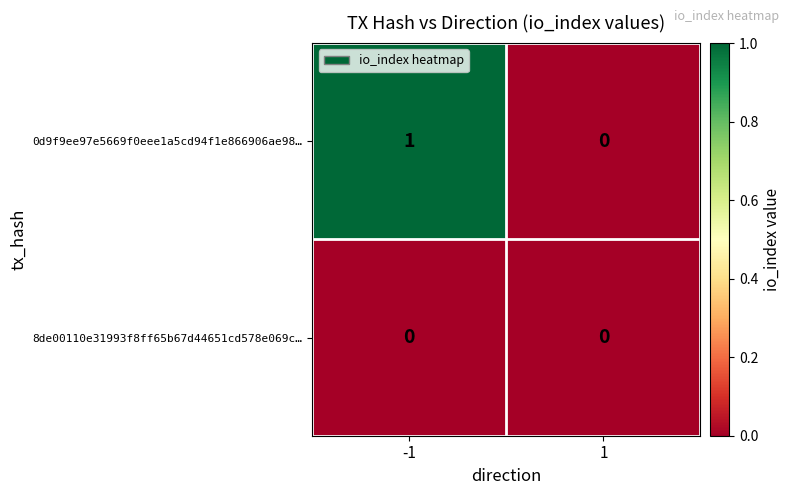

Is the value of 0d9f9ee97e5669f0eee1a5cd94f1e866906ae98… at -1 greater than the value of 8de00110e31993f8ff65b67d44651cd578e069c… at -1?

Yes